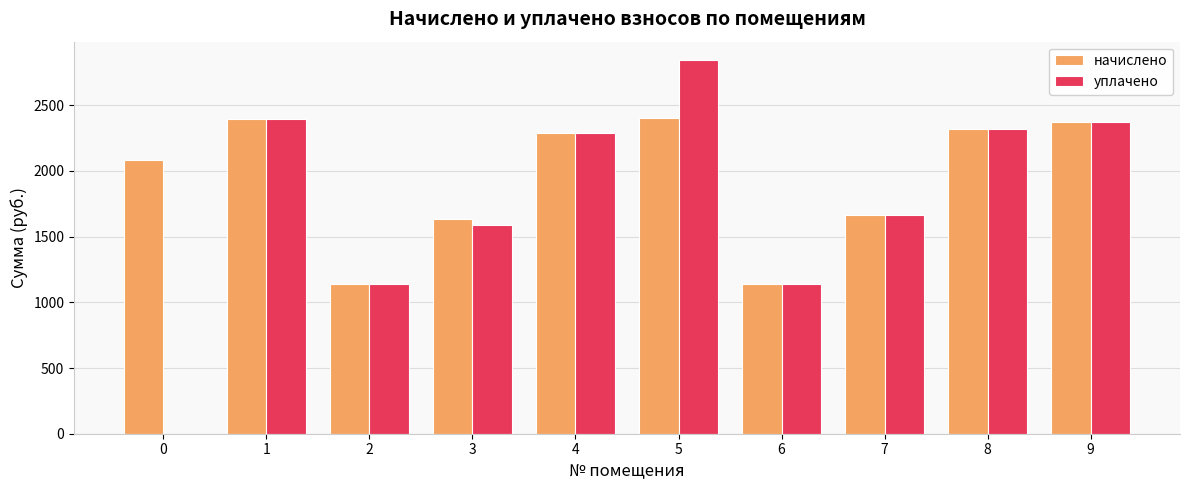

What is the average value of the начислено series?

1943.1